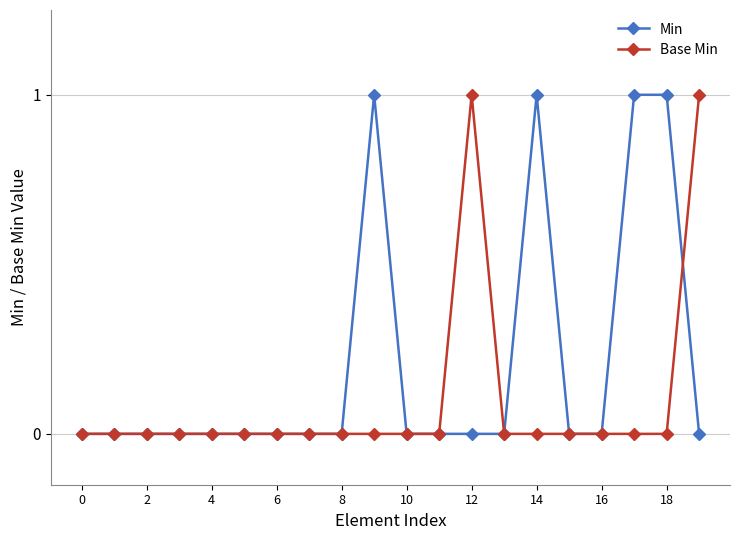

What is the maximum value shown in the chart?

1